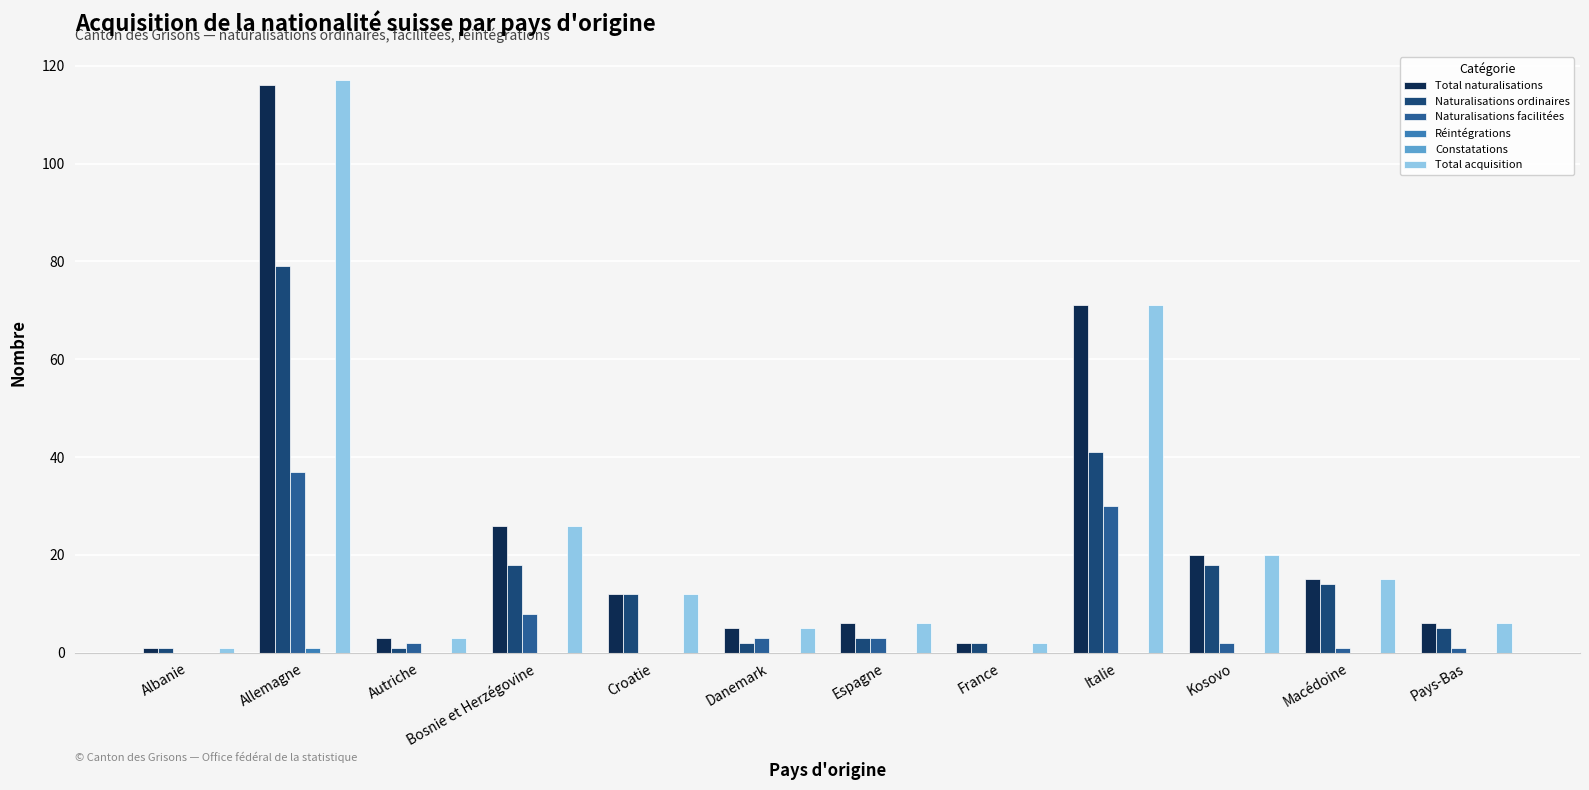

At which label is Total acquisition closest to 59?

Italie